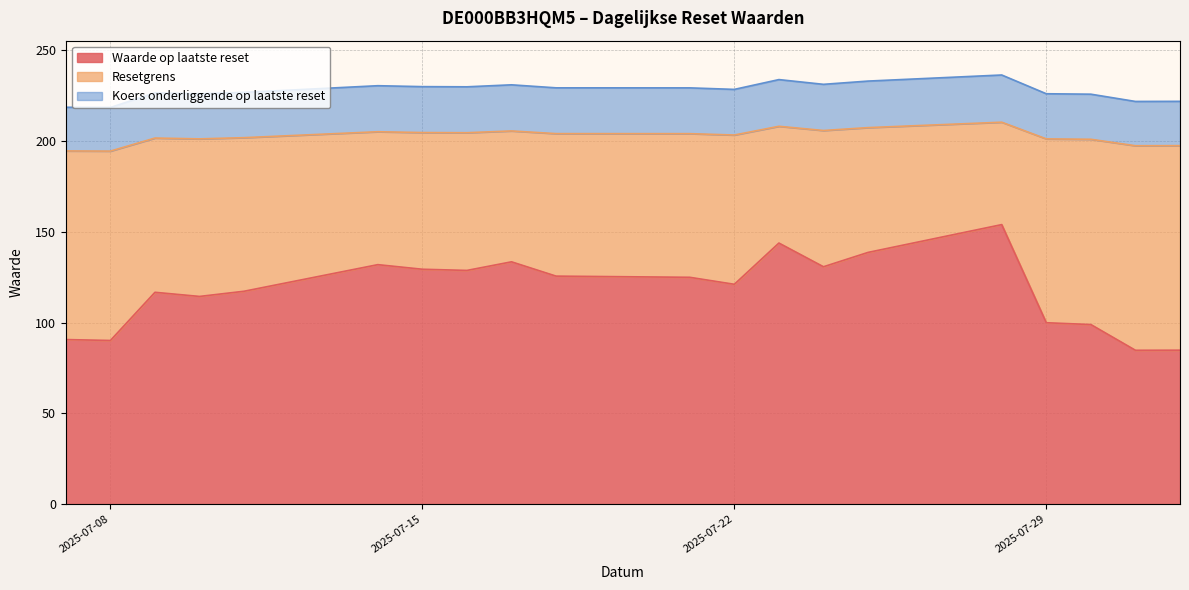

At 2025-07-07, list the series in order from smallest to largest.

Waarde op laatste reset, Resetgrens, Koers onderliggende op laatste reset